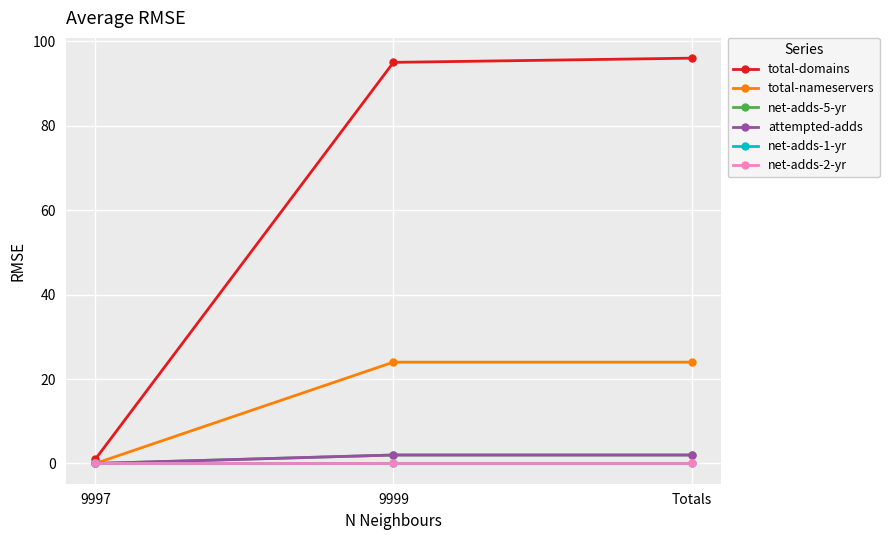

How many lines are shown in the chart?

6